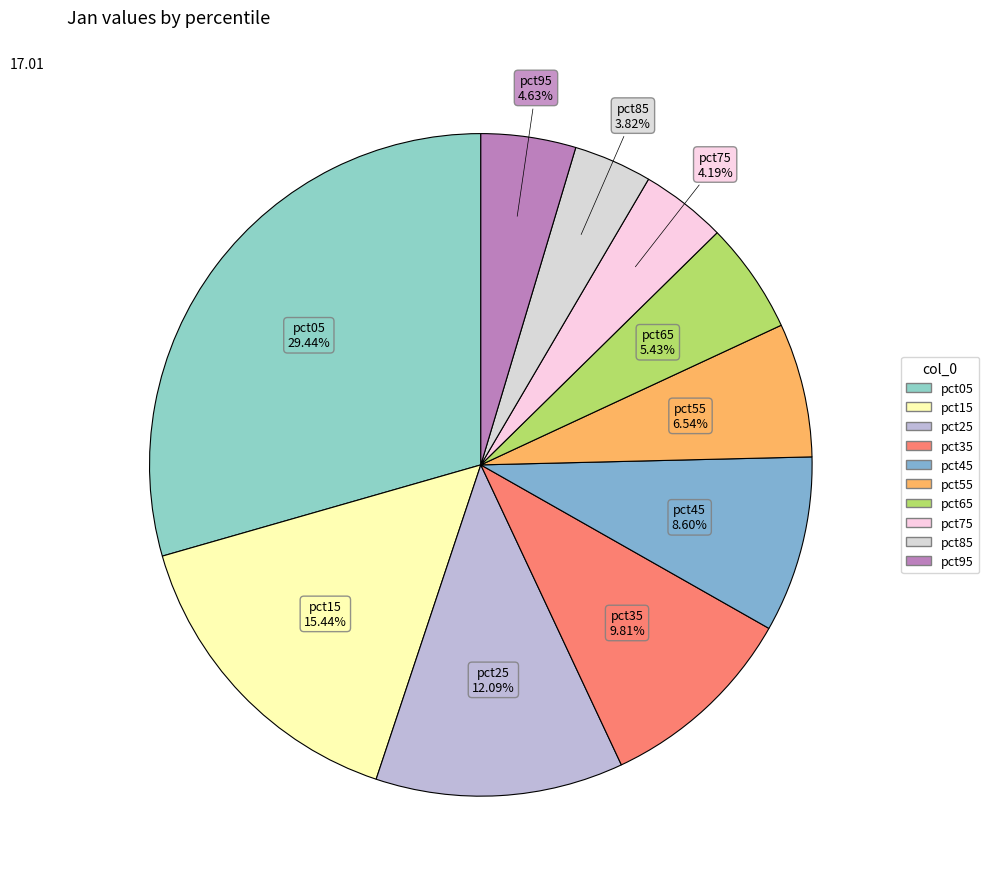

Is pct65 the majority of the pie?

No